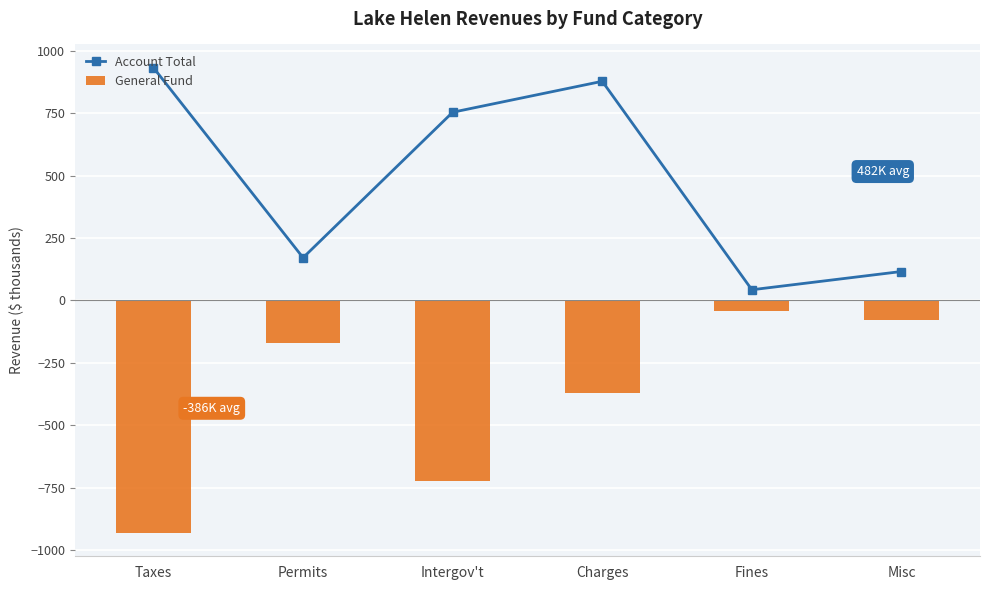

Rank the categories by Account Total value from highest to lowest.

Taxes, Charges, Intergov't, Permits, Misc, Fines